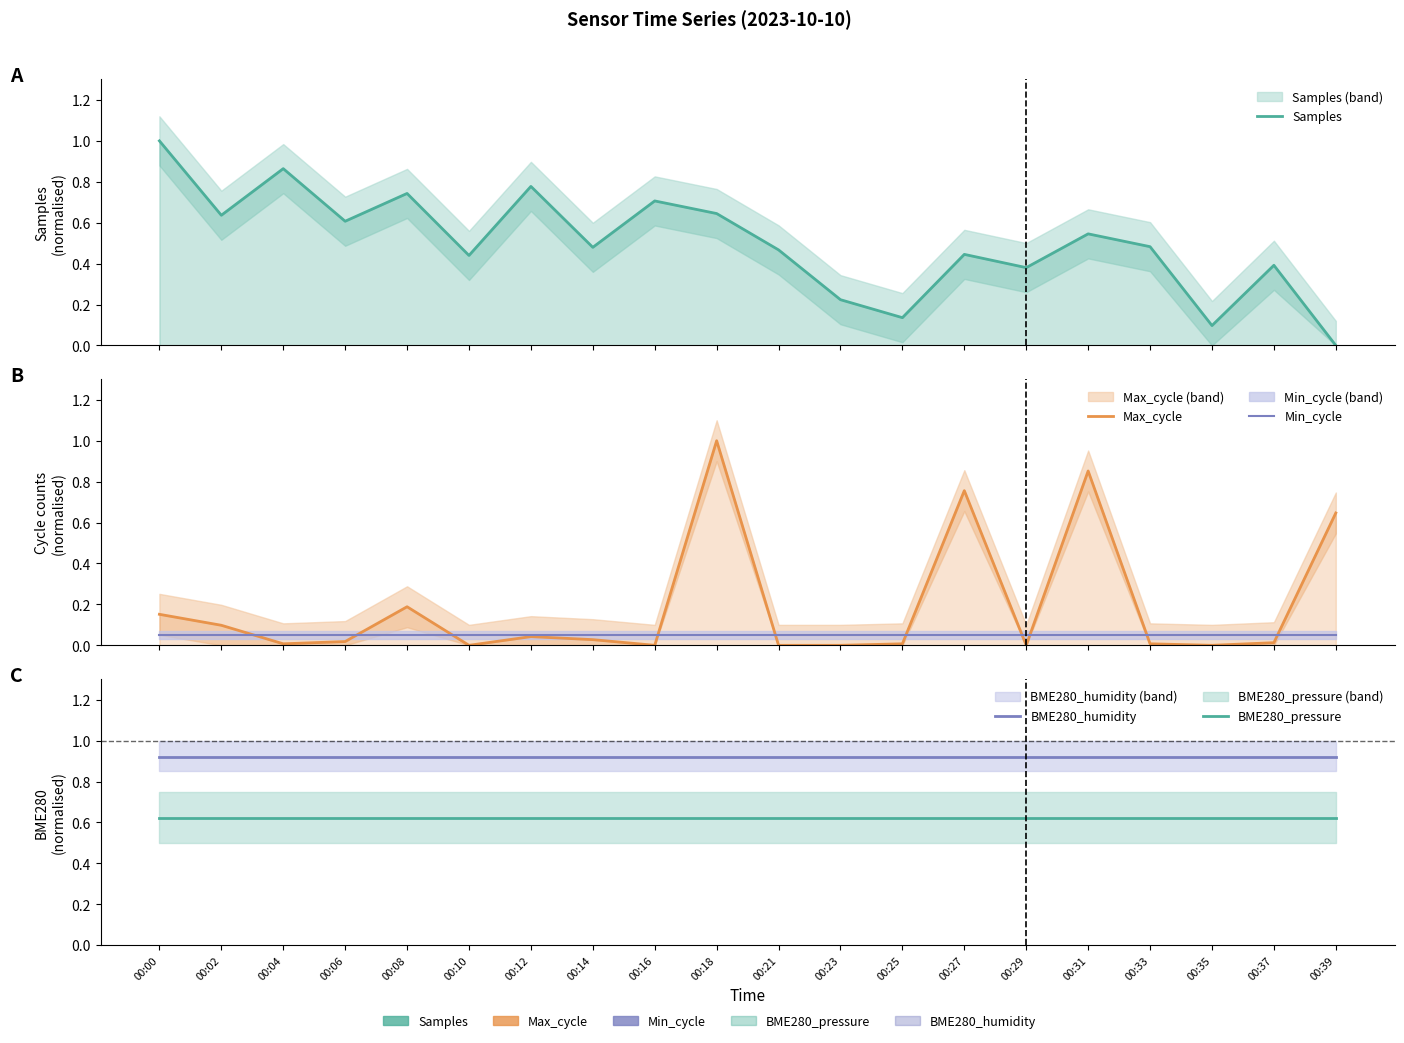

What are all the series names shown in the legend?

Samples, Max_cycle, Min_cycle, BME280_humidity, BME280_pressure